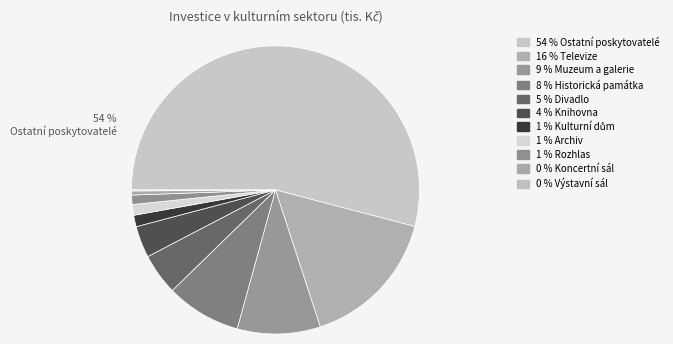

What is the smallest slice in the pie chart?

Výstavní sál